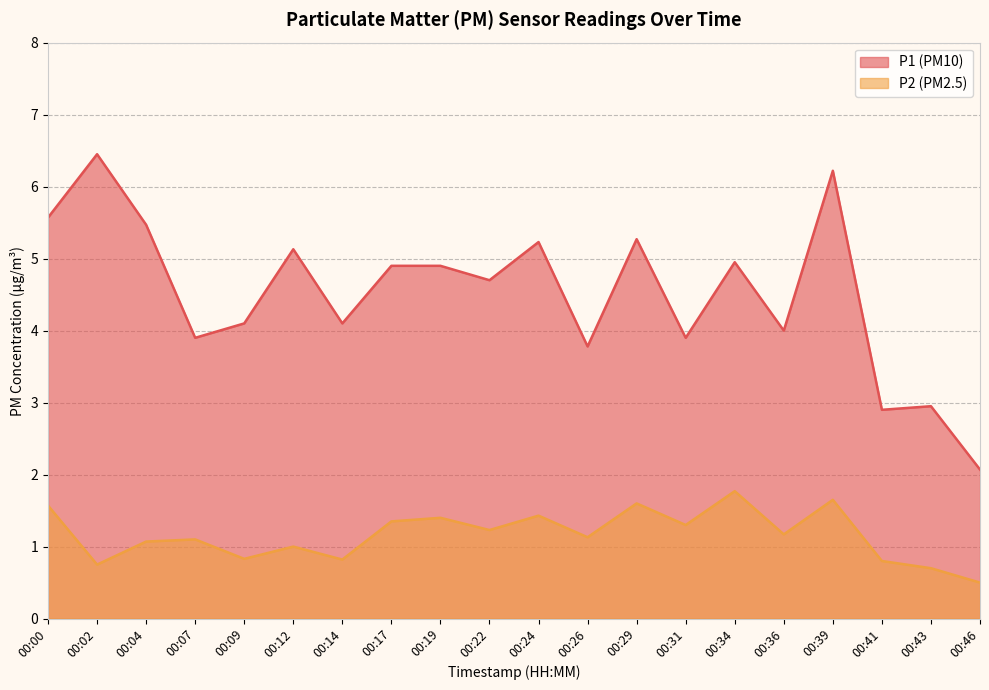

What is the value of the P1 point at the 9th from the left?

4.9